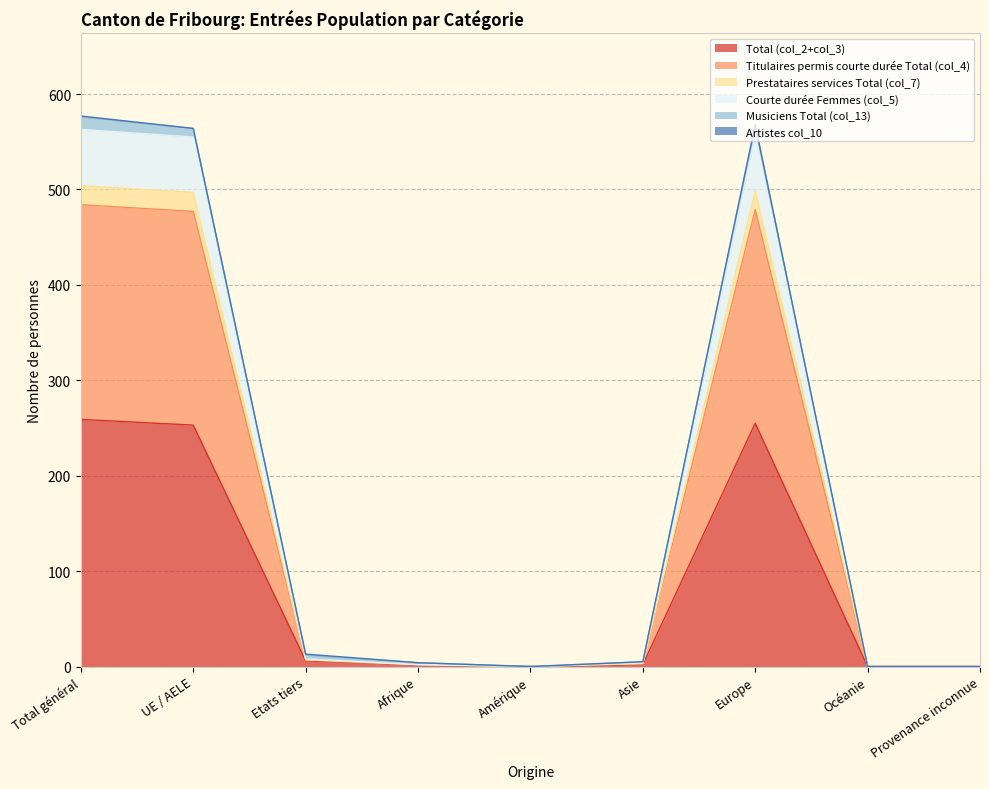

Is it true that Prestataires services Total (col_7) equals 4 at Asie?

True